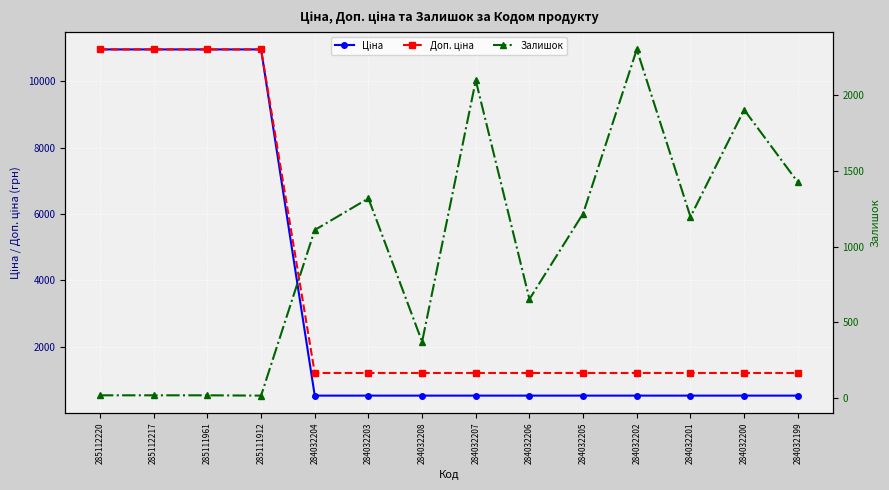

Rank the series by their average value, from lowest to highest.

Залишок, Ціна, Доп. ціна